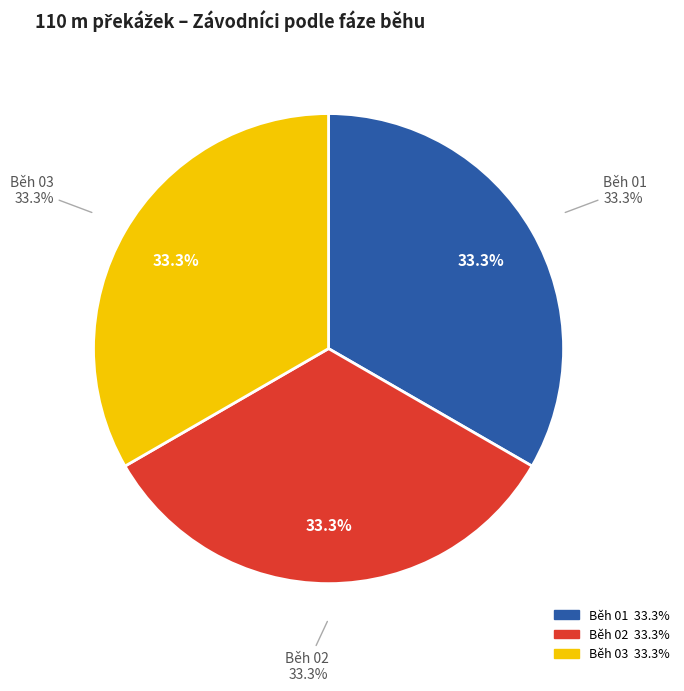

The TJ Šumperk, z.s. slice represents 22% of the pie. True or false?

False